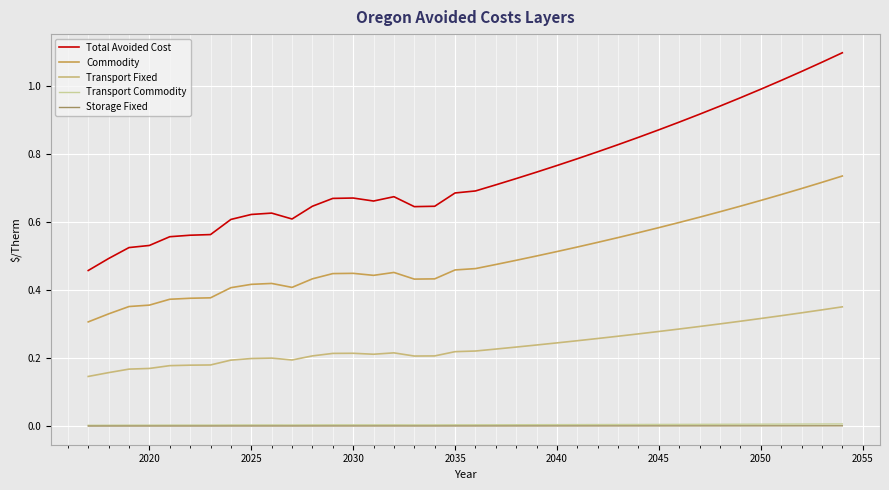

Which series has the largest range (max minus min)?

Total Avoided Cost